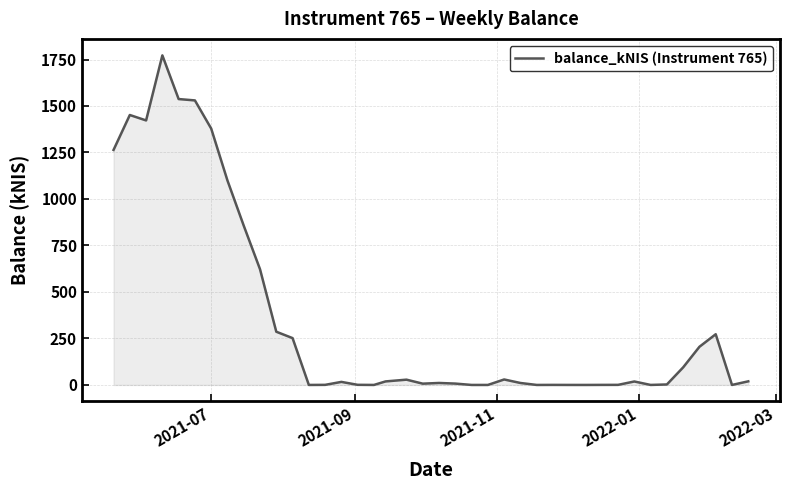

What is the maximum value shown in the chart?

1772.2